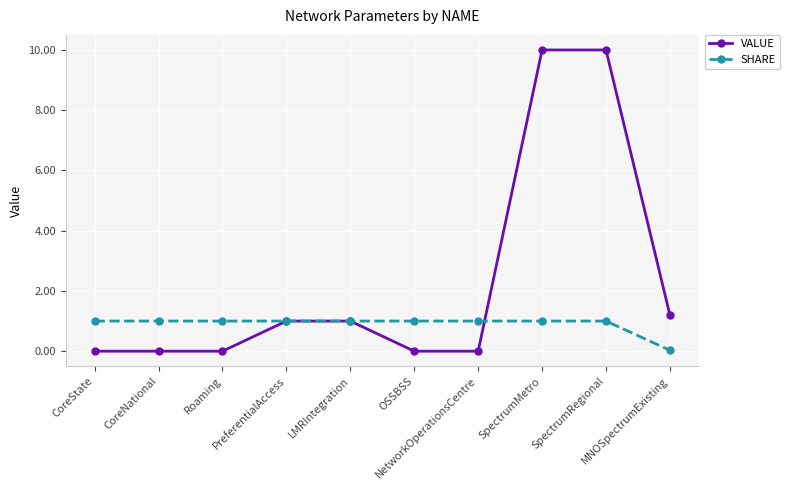

How many lines are shown in the chart?

2